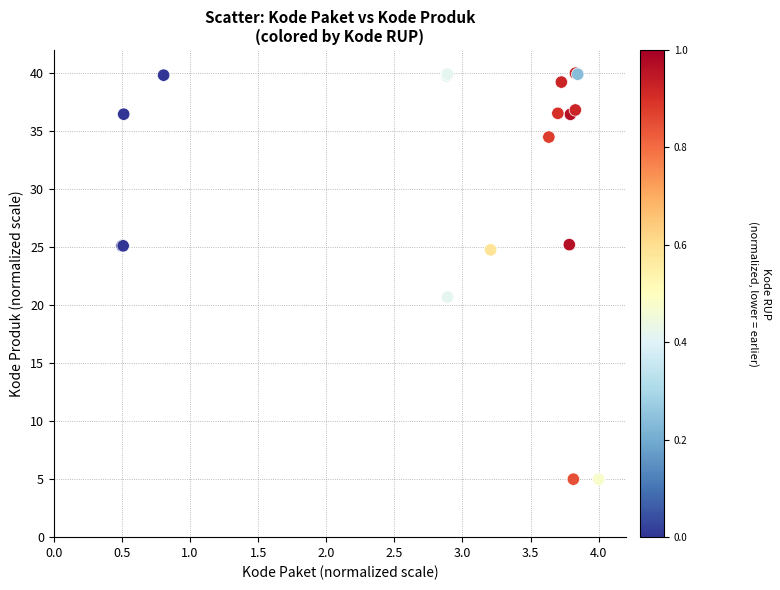

What Y value in the scatter plot is closest to 22?

20.7